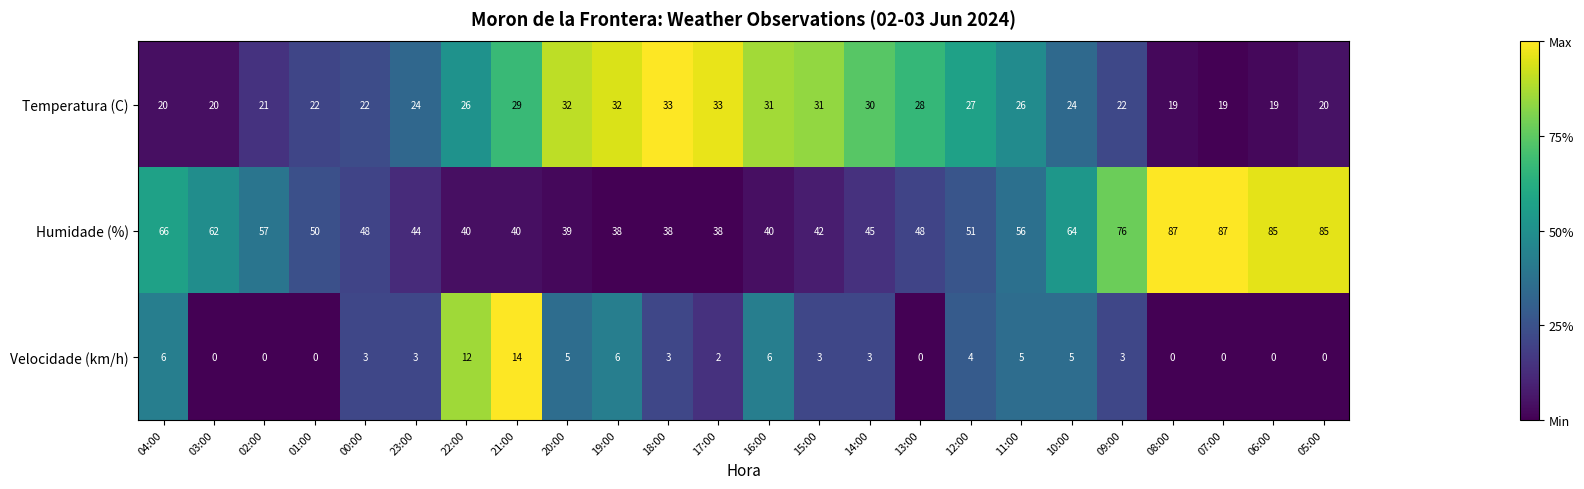

What is the difference between the second highest and minimum values in the Humidade (%) series?

49